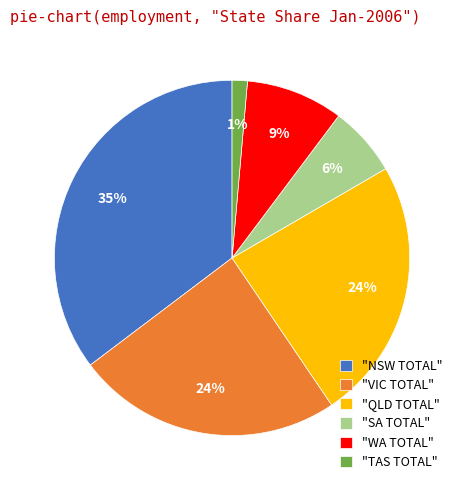

The "SA TOTAL" slice represents 6% of the pie. True or false?

True